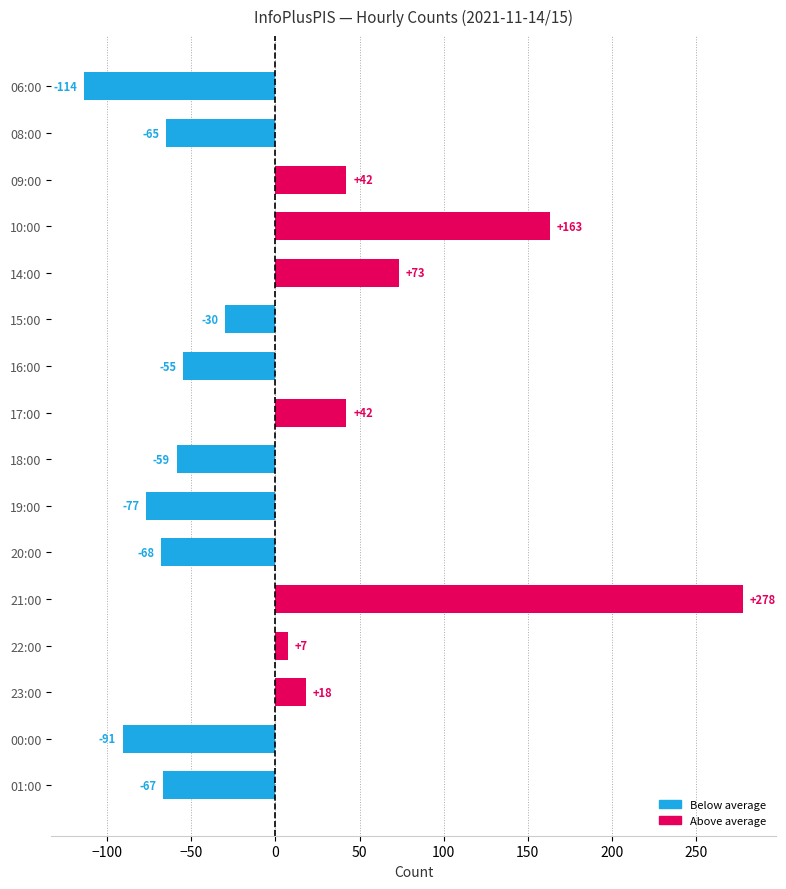

What is the difference between the maximum and minimum values?

392.0